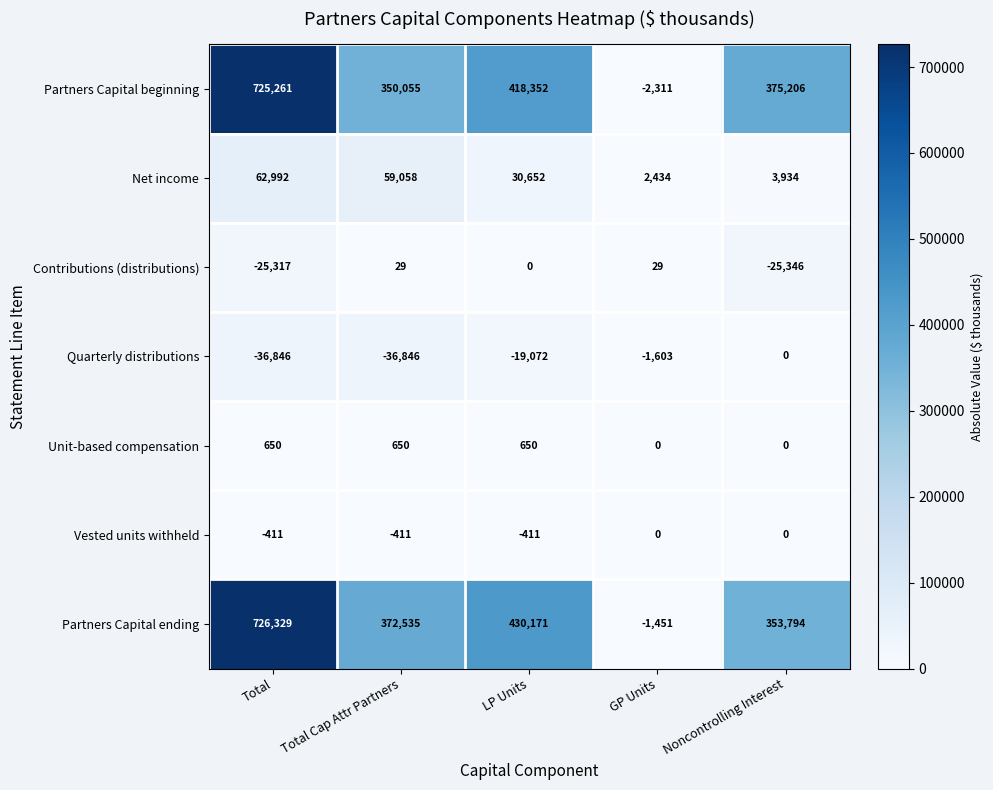

What is the difference between the second highest and minimum values in the Quarterly distributions series?

35243